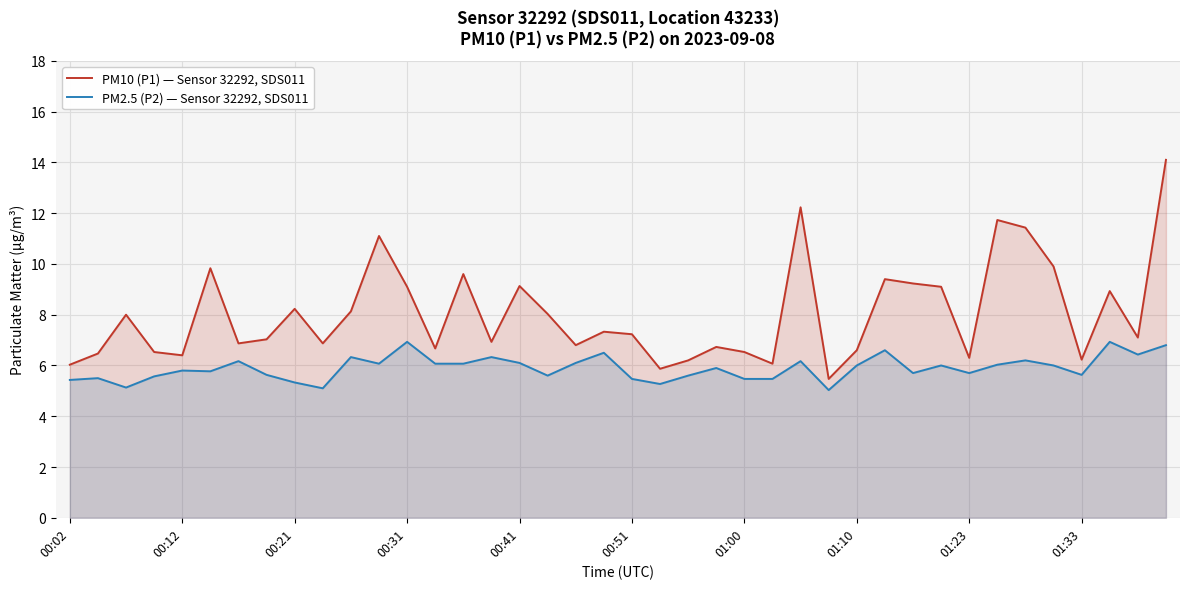

Is the value of PM10 (P1) — Sensor 32292, SDS011 at 00:02 greater than the value of PM2.5 (P2) — Sensor 32292, SDS011 at 00:31?

No